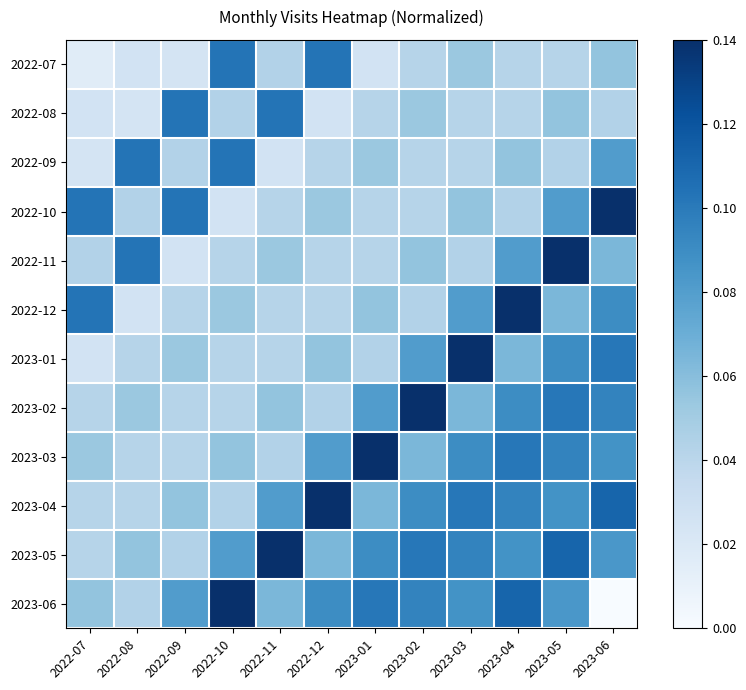

Rank the series at 2023-04 from highest to lowest value.

2022-12, 2023-06, 2023-03, 2023-04, 2023-02, 2023-05, 2022-11, 2023-01, 2022-09, 2022-10, 2022-07, 2022-08